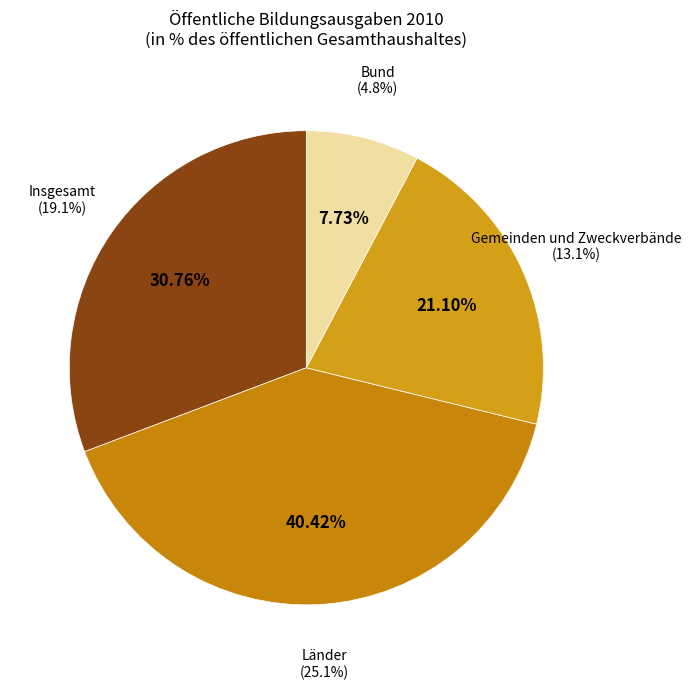

Which slice is the smallest?

Bund